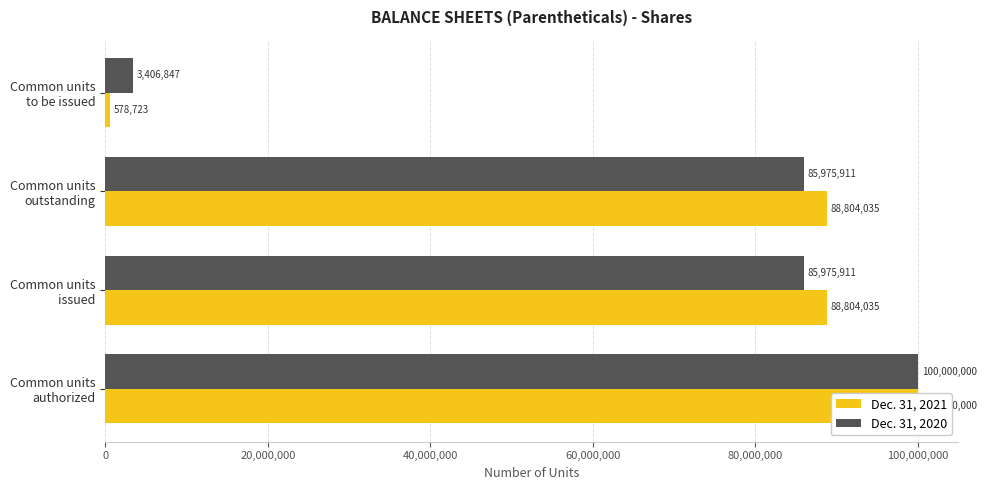

The value of Dec. 31, 2021 at Common units outstanding is 146830057. True or false?

False